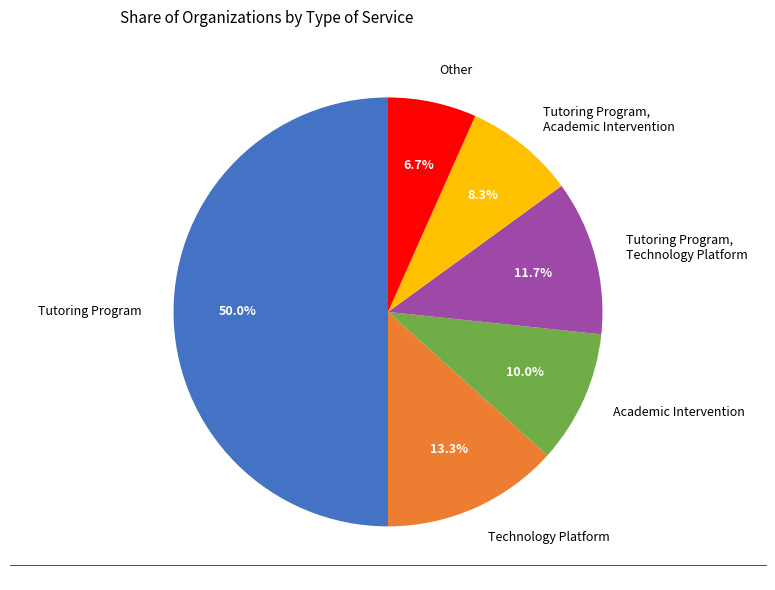

Does Academic Intervention account for over 50% of the chart?

No